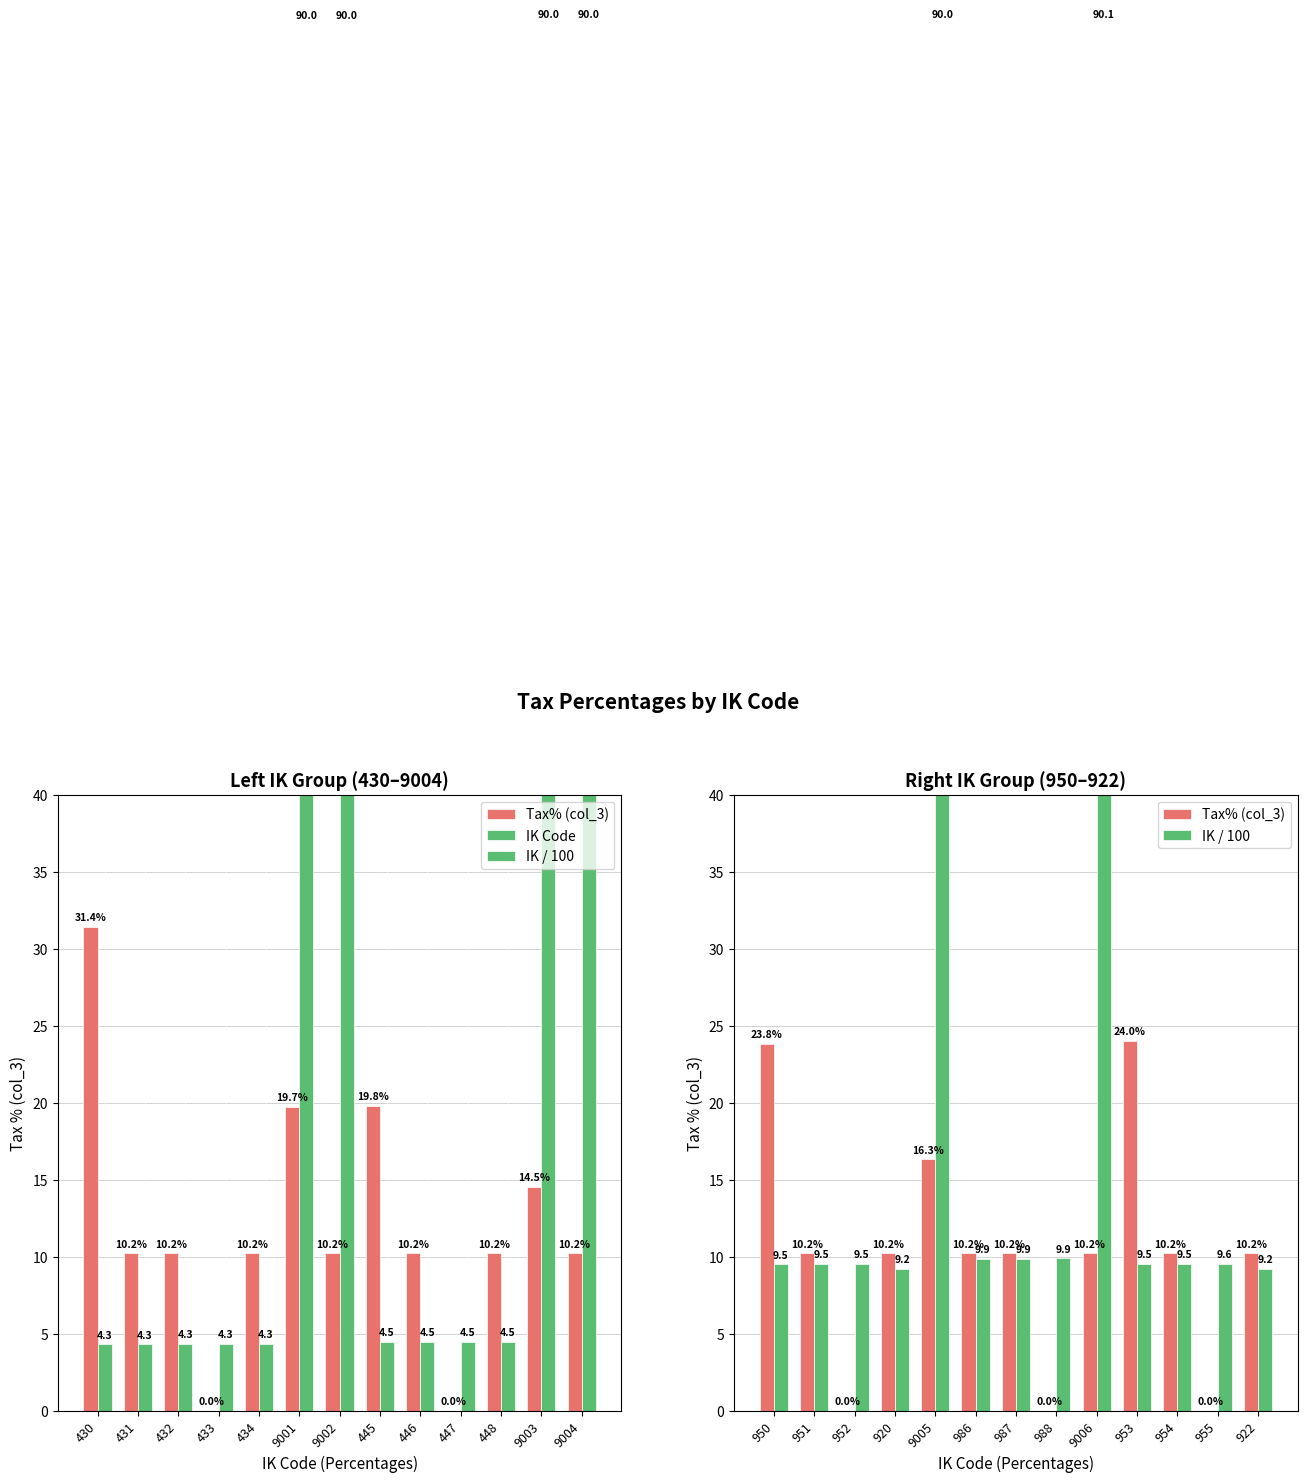

How many groups of bars are there?

13